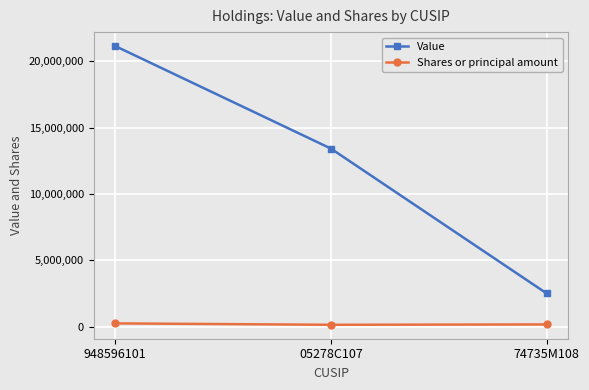

How many data points in Shares or principal amount are less than 158707?

1